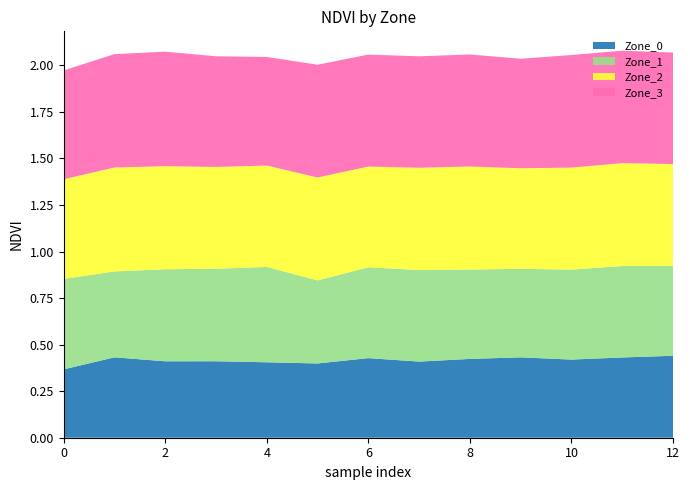

Reading left to right, extract all data points from this chart.

Zone_0: 0=0.4	1=0.4	2=0.4	3=0.4	4=0.4	5=0.4	6=0.4	7=0.4	8=0.4	9=0.4	10=0.4	11=0.4	12=0.4
Zone_1: 0=0.5	1=0.5	2=0.5	3=0.5	4=0.5	5=0.4	6=0.5	7=0.5	8=0.5	9=0.5	10=0.5	11=0.5	12=0.5
Zone_2: 0=0.5	1=0.6	2=0.6	3=0.5	4=0.5	5=0.6	6=0.5	7=0.5	8=0.6	9=0.5	10=0.5	11=0.6	12=0.5
Zone_3: 0=0.6	1=0.6	2=0.6	3=0.6	4=0.6	5=0.6	6=0.6	7=0.6	8=0.6	9=0.6	10=0.6	11=0.6	12=0.6